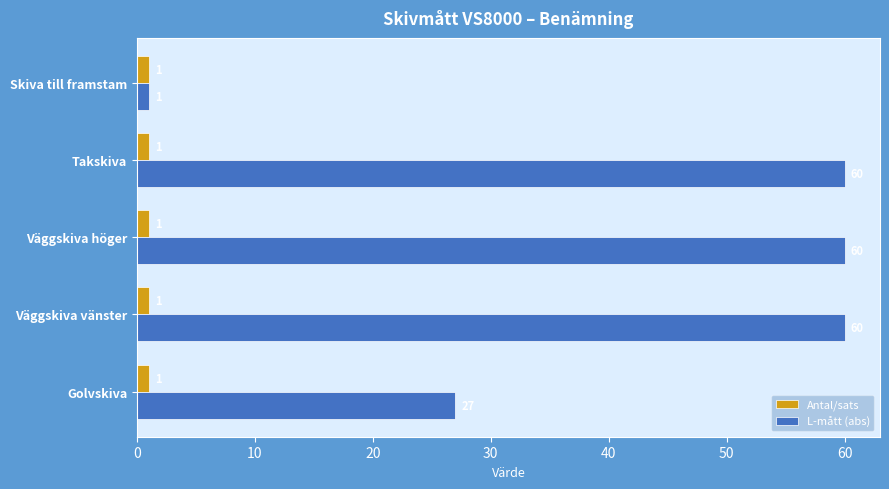

The value of Antal/sats at Väggskiva vänster is 1. True or false?

True